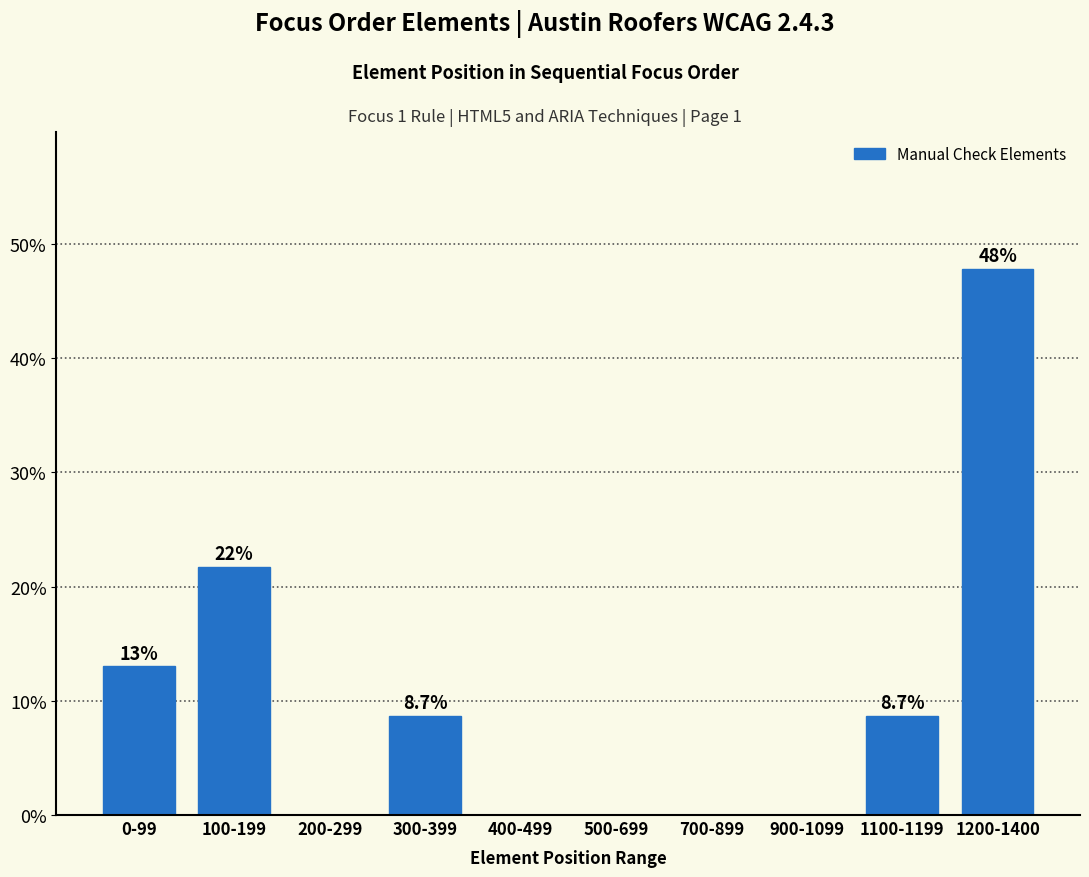

Between 400-499 and 100-199, which is larger?

100-199